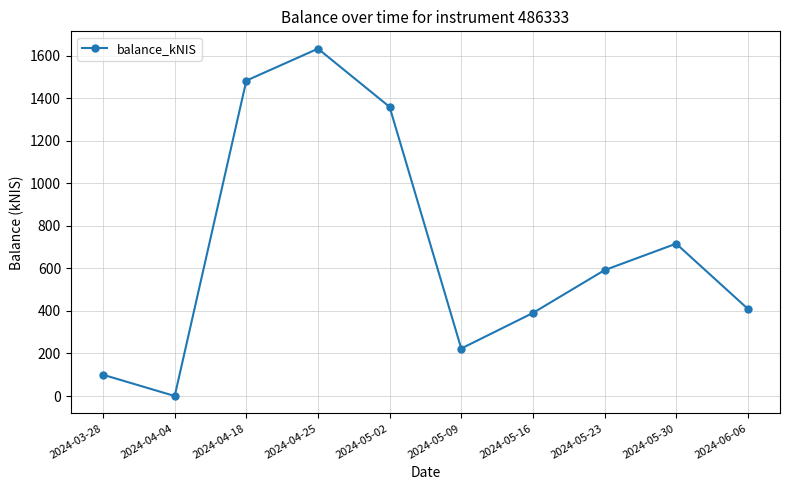

What is the difference between the second highest and minimum values?

1482.0